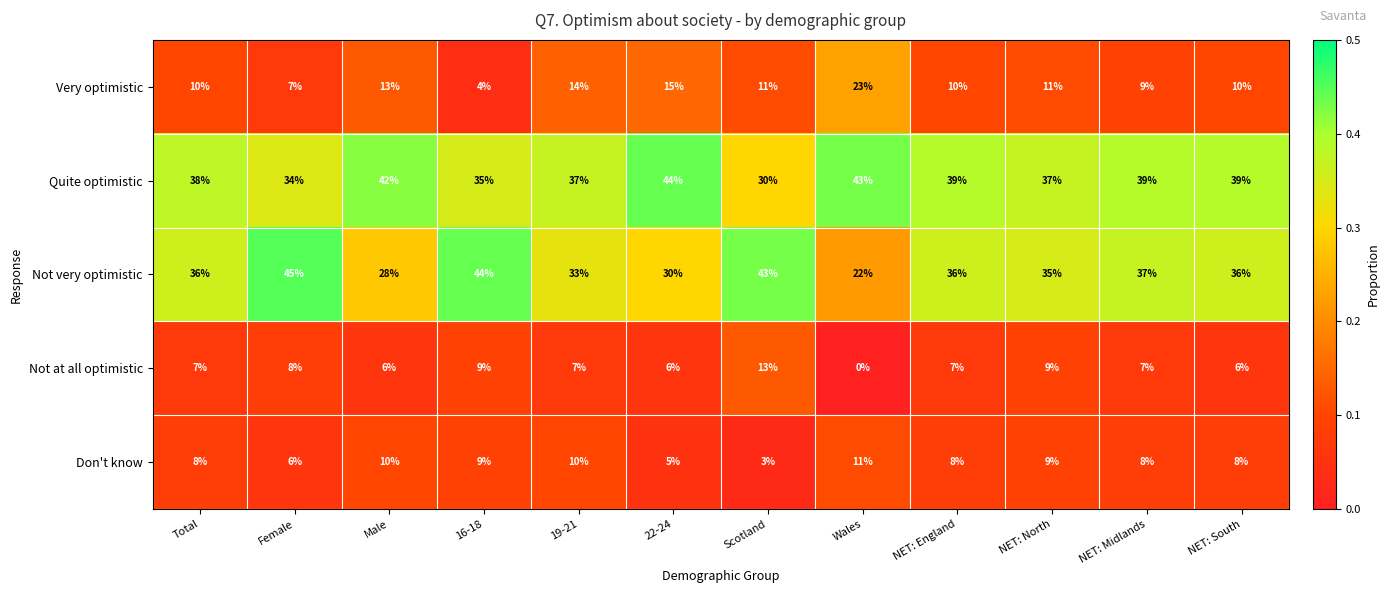

True or false: Don't know has a value of 8 at NET: Midlands.

True